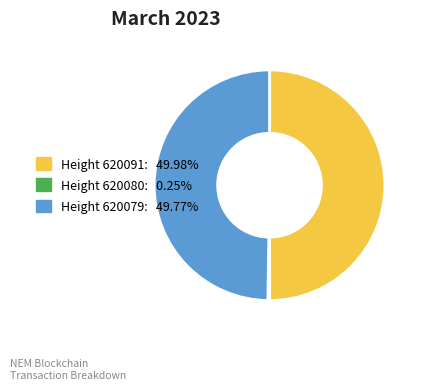

Do Height 620091: 49.98% and Height 620079: 49.77% together represent more than half of the pie?

Yes